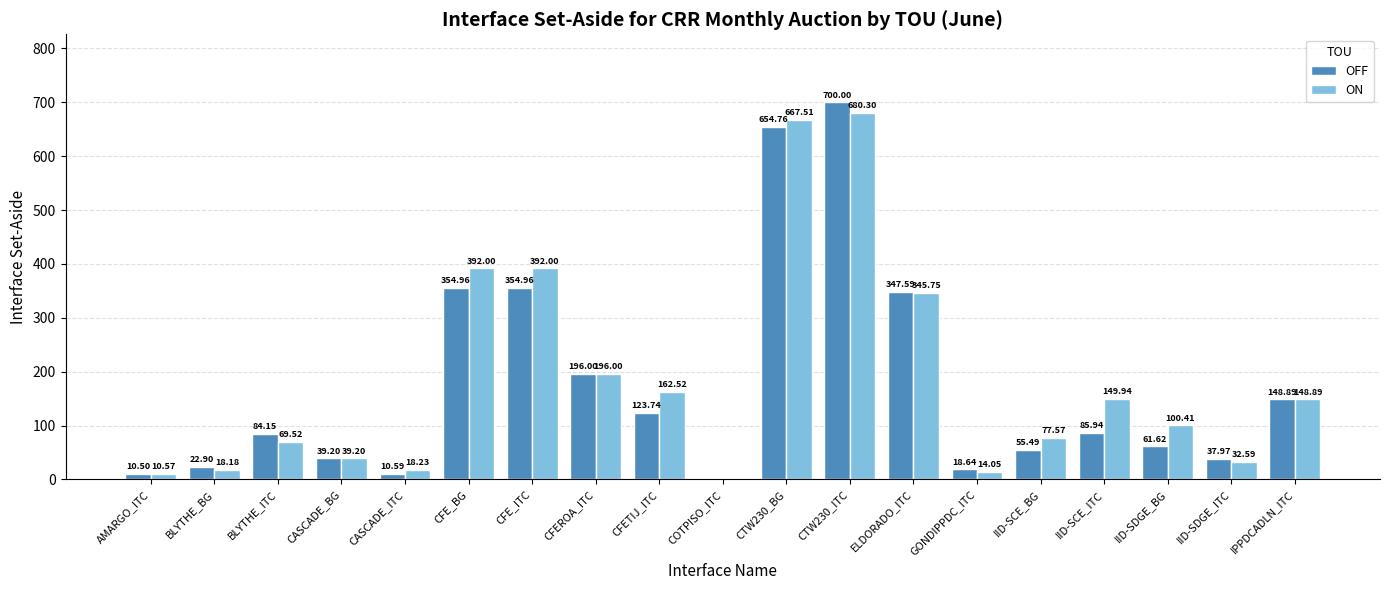

Reading left to right, extract all data points from this chart.

OFF: 10.5	22.9	84.2	39.2	10.6	355.0	355.0	196.0	123.7	0.0	654.8	700.0	347.6	18.6	55.5	85.9	61.6	38.0	148.9
ON: 10.6	18.2	69.5	39.2	18.2	392.0	392.0	196.0	162.5	0.0	667.5	680.3	345.8	14.1	77.6	149.9	100.4	32.6	148.9